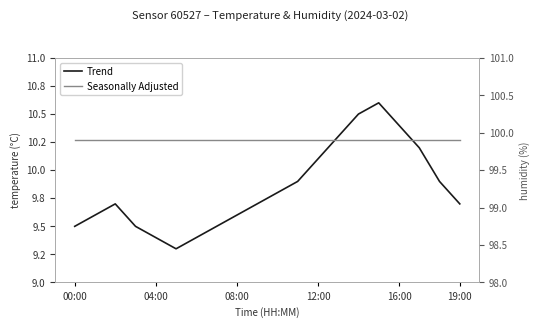

What is the label of the 1st point from the left?

00:00